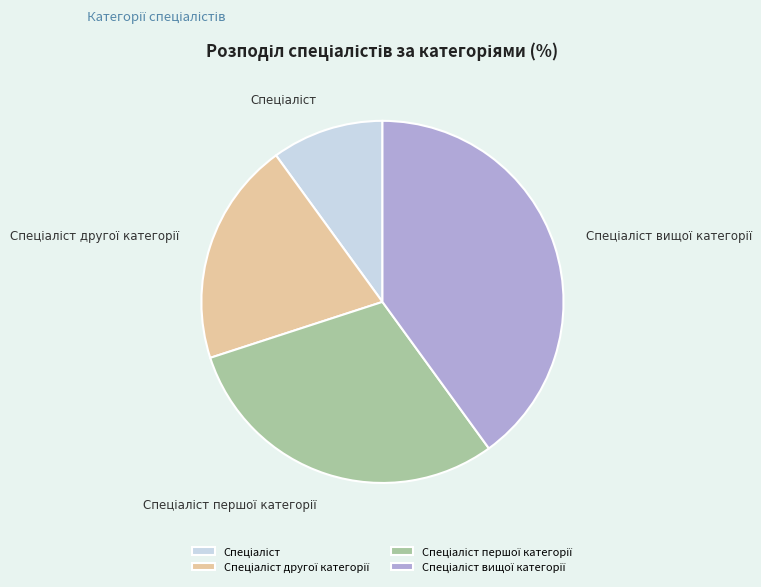

Is there a majority slice in this chart?

No